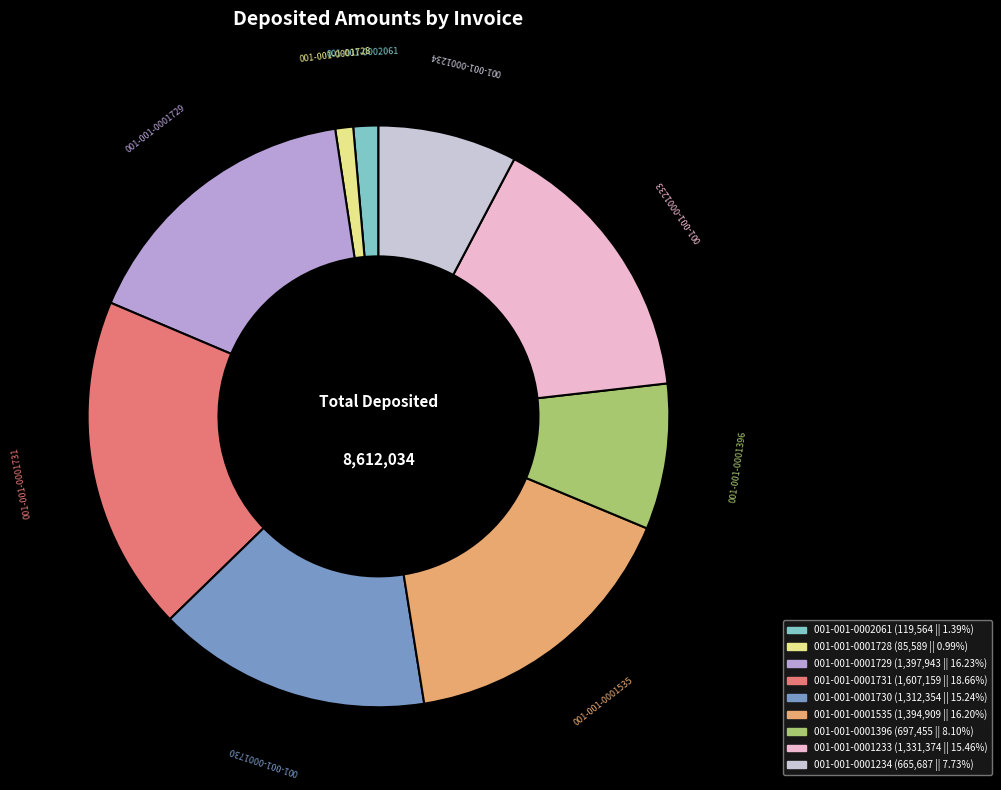

Is the sum of 001-001-0002061 and 001-001-0001535 greater than half?

No